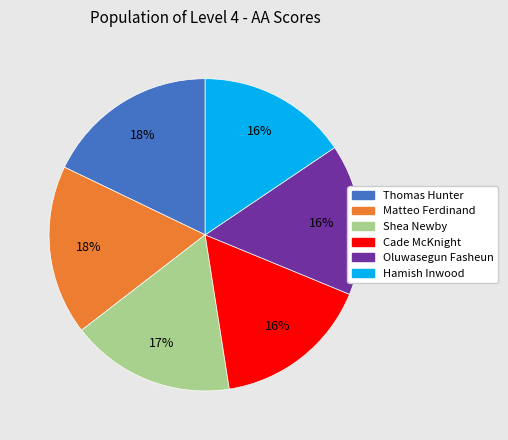

What is the ratio of the value at Thomas Hunter to the value at Shea Newby?

1.1